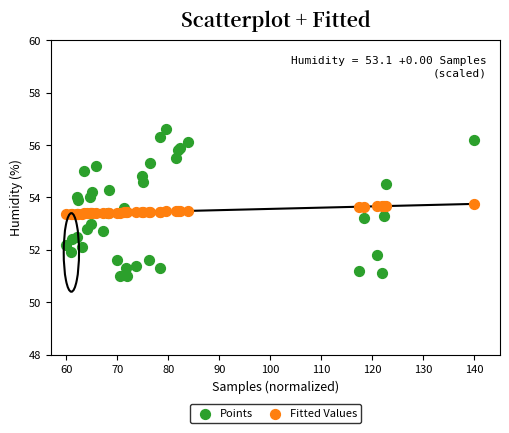

Which series reaches the minimum Y coordinate?

Points